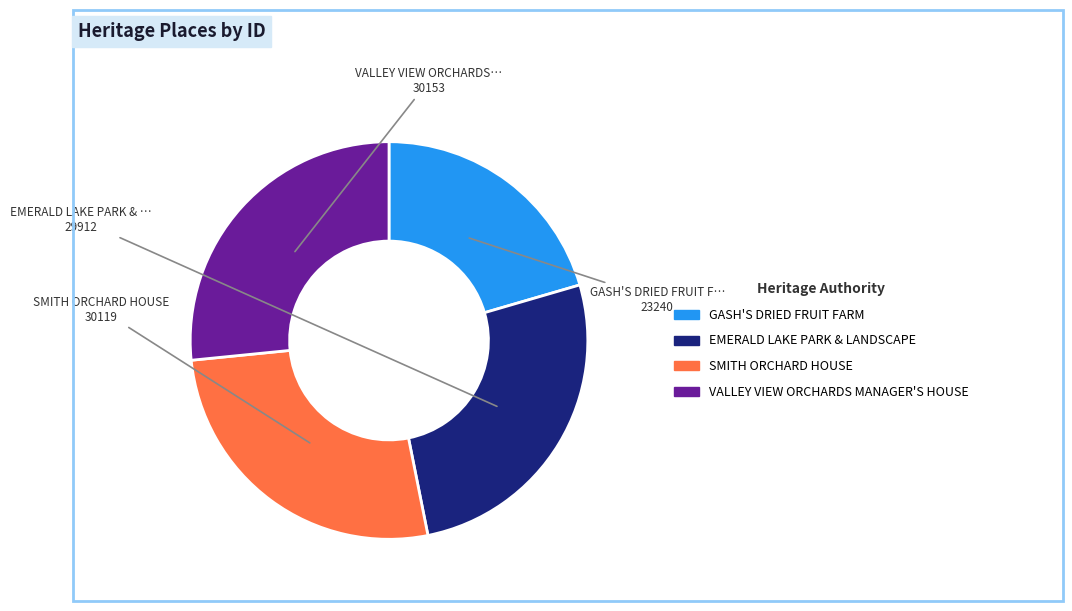

Which category has the smallest portion of the pie?

GASH'S DRIED FRUIT FARM